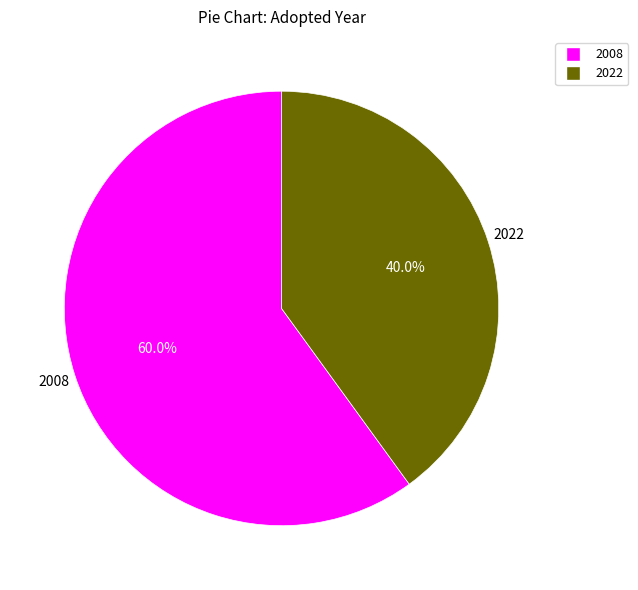

Rank the categories by value from lowest to highest.

2022, 2008